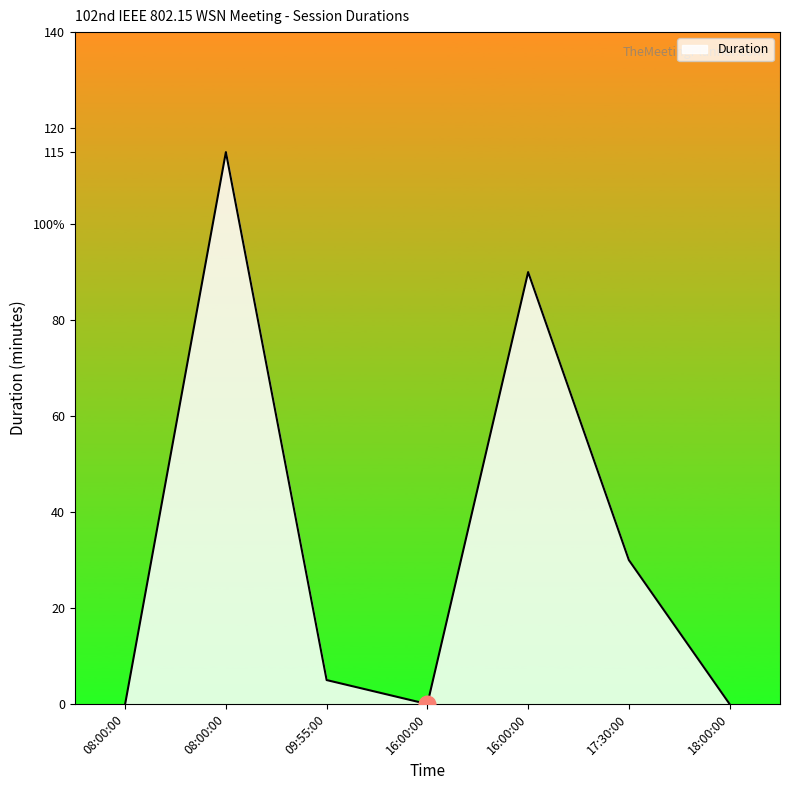

At which label is the value closest to 57?

17:30:00